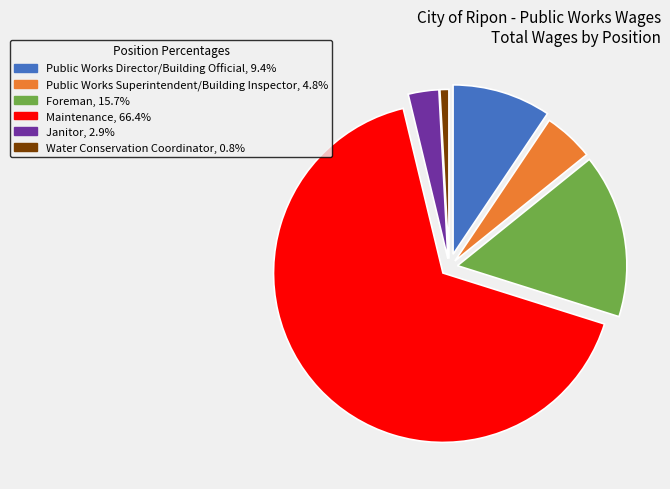

Which has a higher value, Public Works Superintendent/Building Inspector or Water Conservation Coordinator?

Public Works Superintendent/Building Inspector